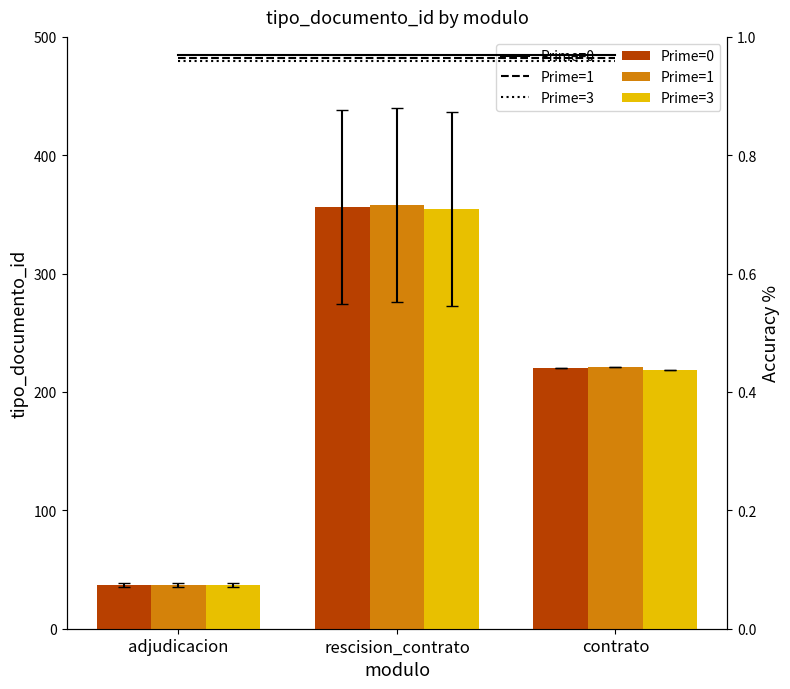

What position from the left is contrato?

3